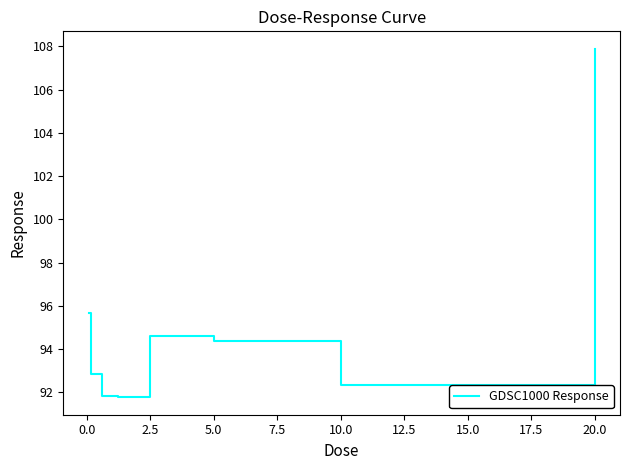

What is the maximum value shown in the chart?

107.9